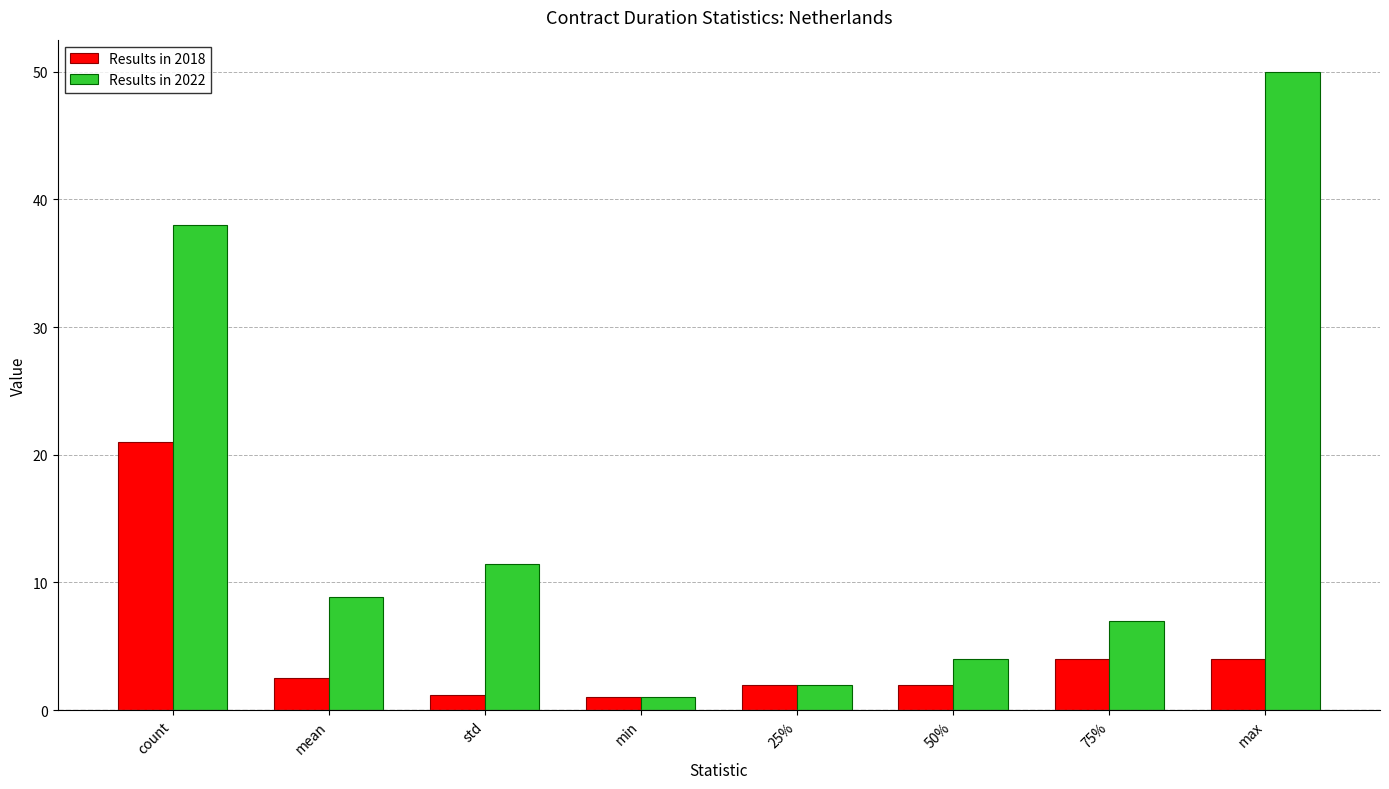

Is the value of Results in 2018 at count greater than the value of Results in 2022 at 25%?

Yes